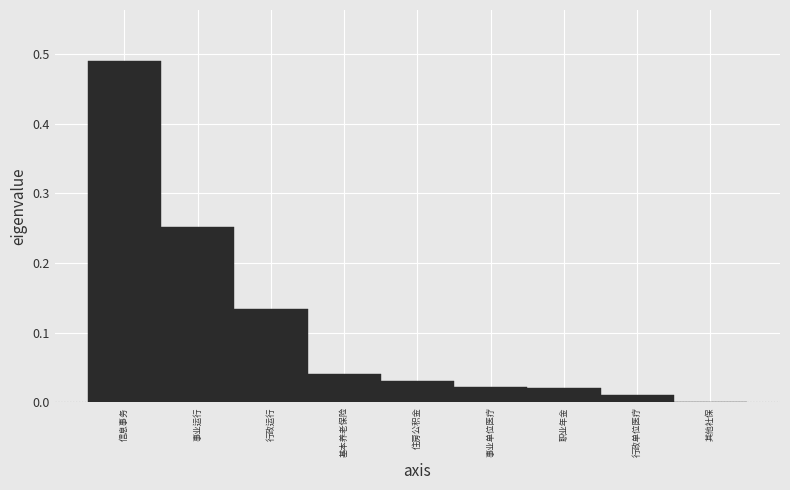

Between 基本养老保险 and 行政单位医疗, which is larger?

基本养老保险